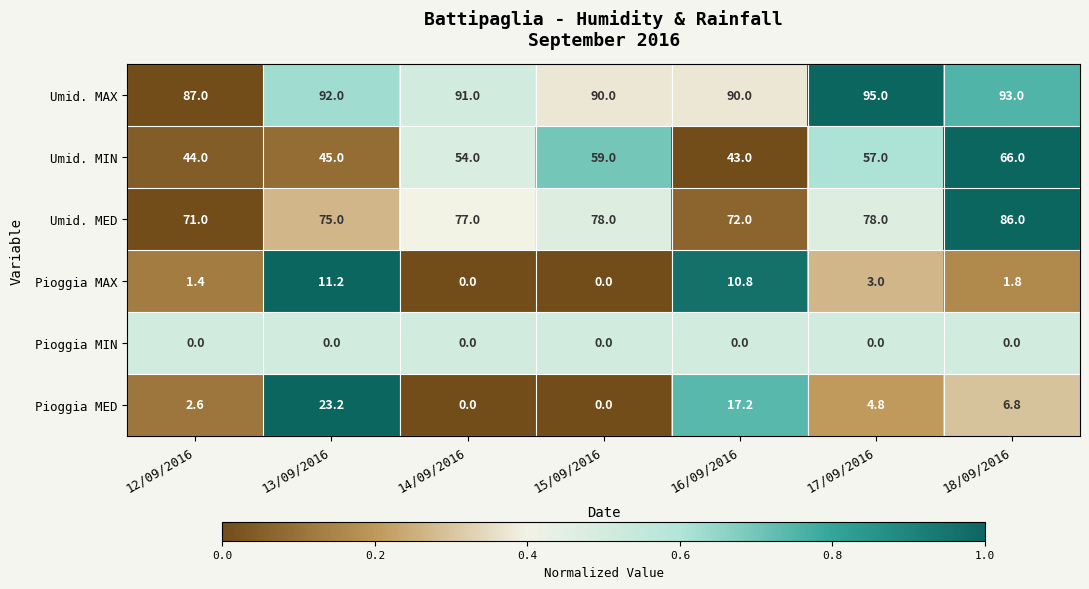

How many series are shown in this chart?

6